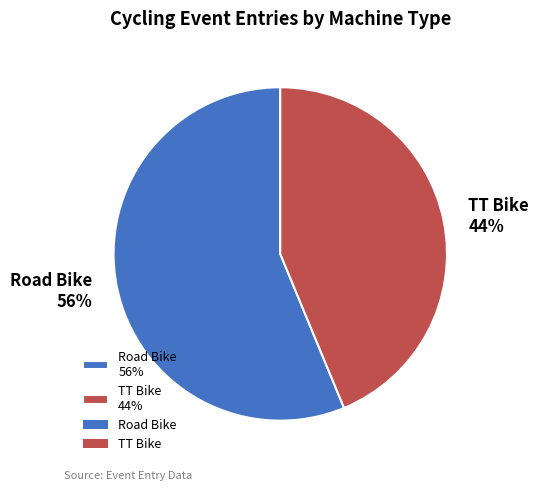

Is it true that TT Bike is 56% of the pie?

False